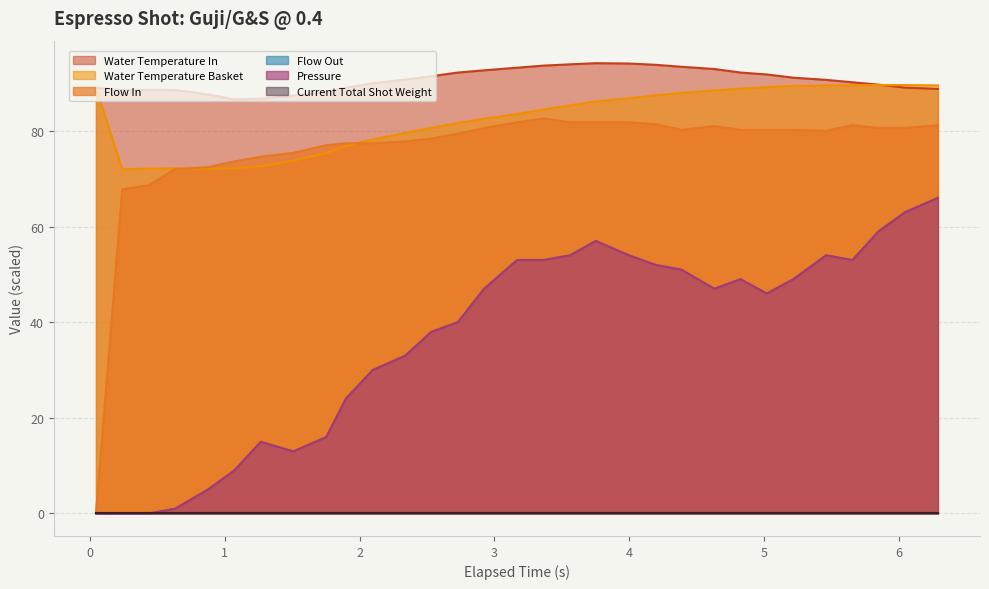

What is the value of the water_temperature_basket point at the 24th from the left?

88.8